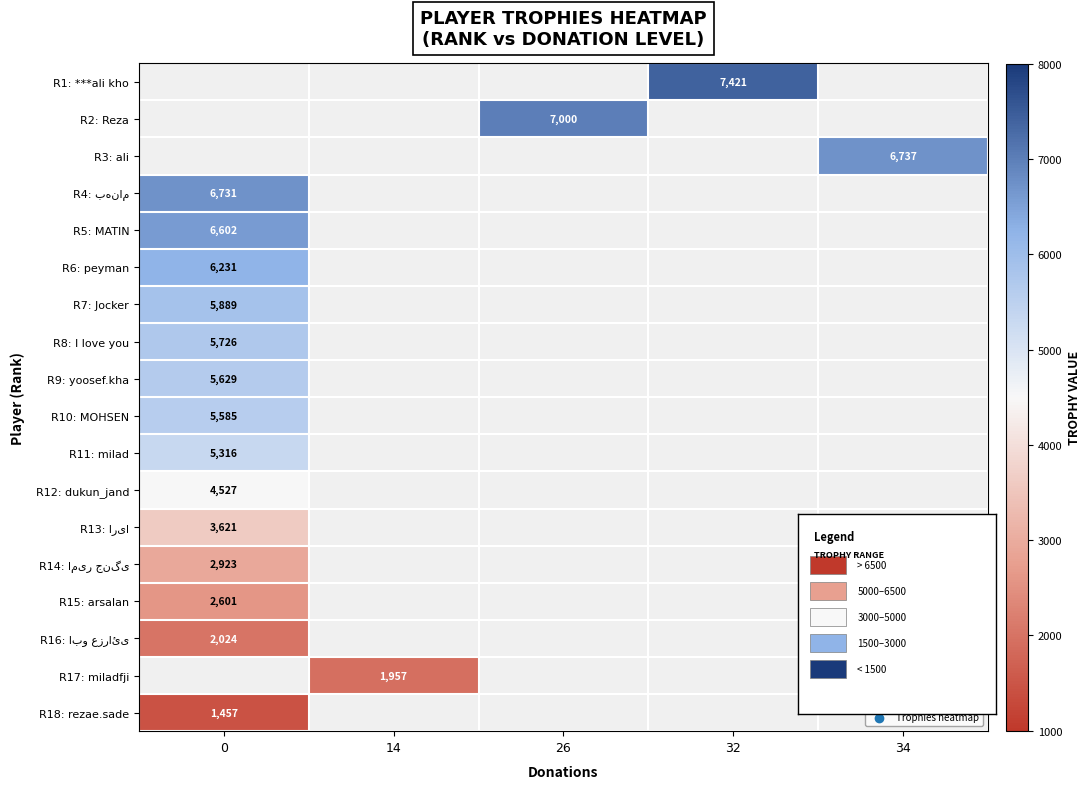

What is the greatest value displayed?

7421